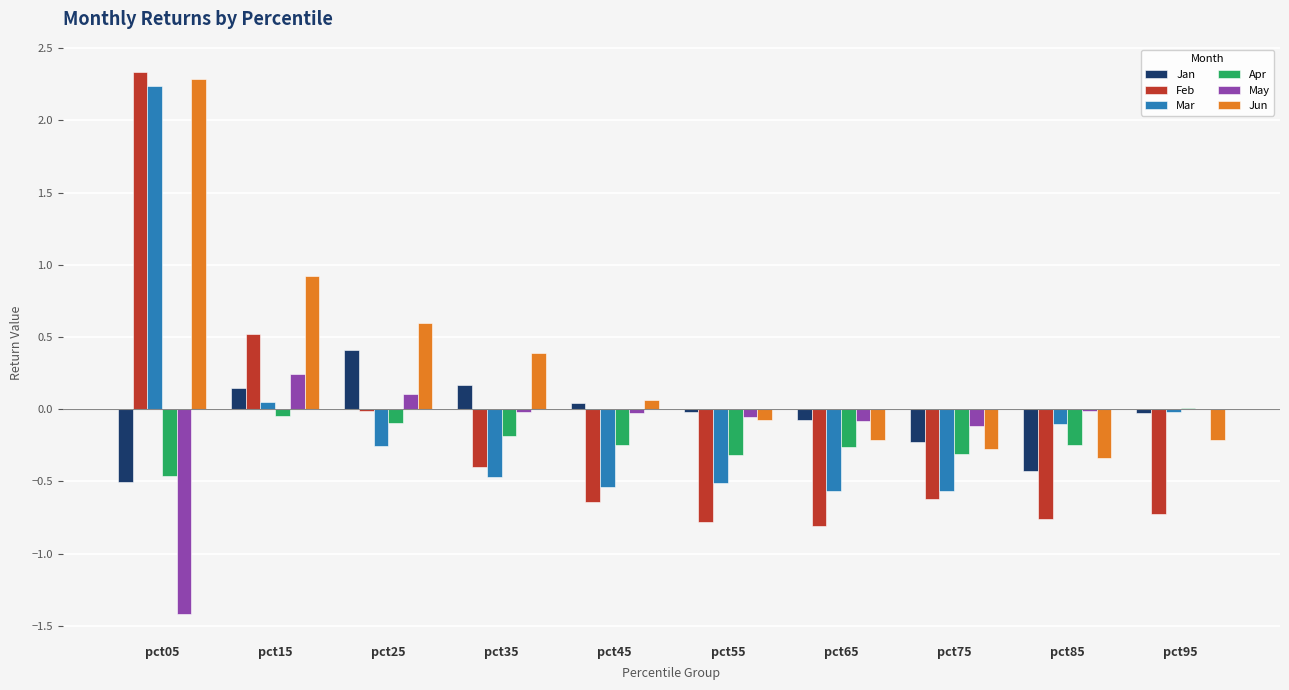

Which category has the highest value in the Feb series?

pct05